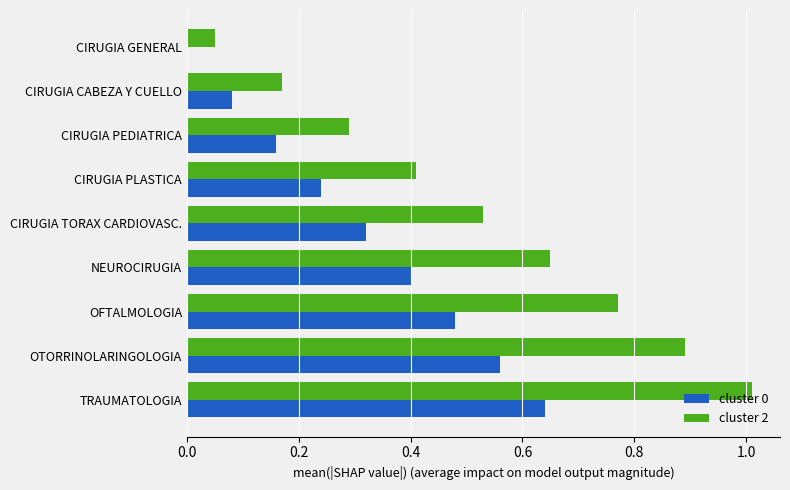

Which category has the highest value in the cluster 2 series?

TRAUMATOLOGIA